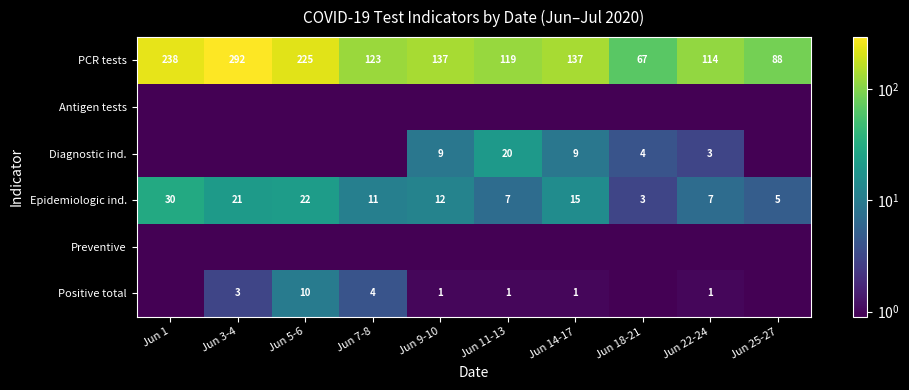

What is the difference between the second highest and second lowest values in the Epidemiologic ind. series?

17.0